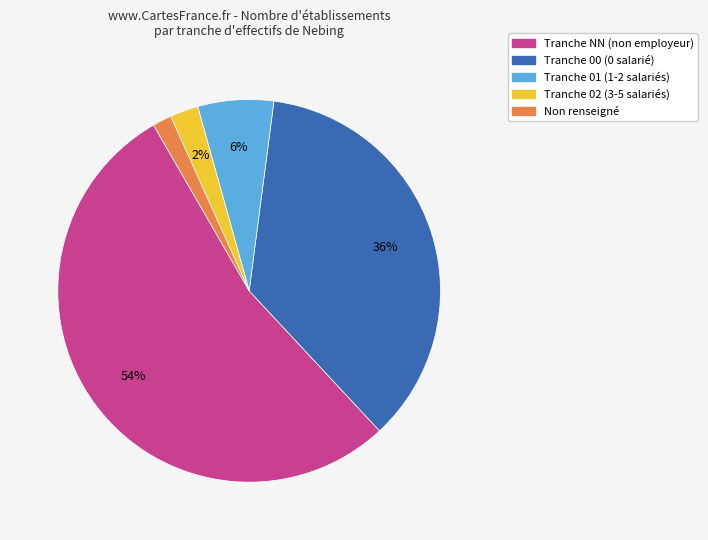

How many segments does this pie chart have?

5